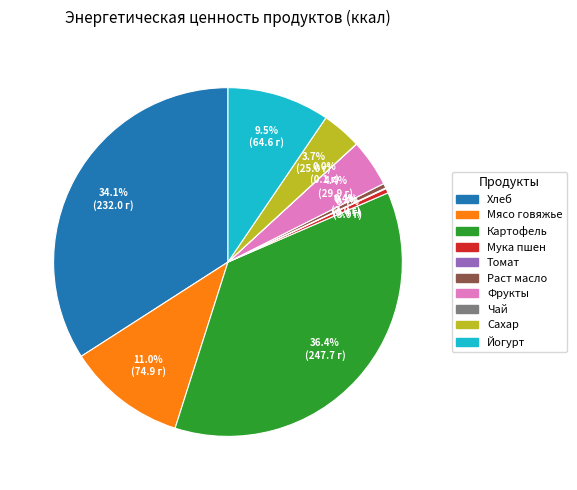

What is the largest slice in the pie chart?

Картофель